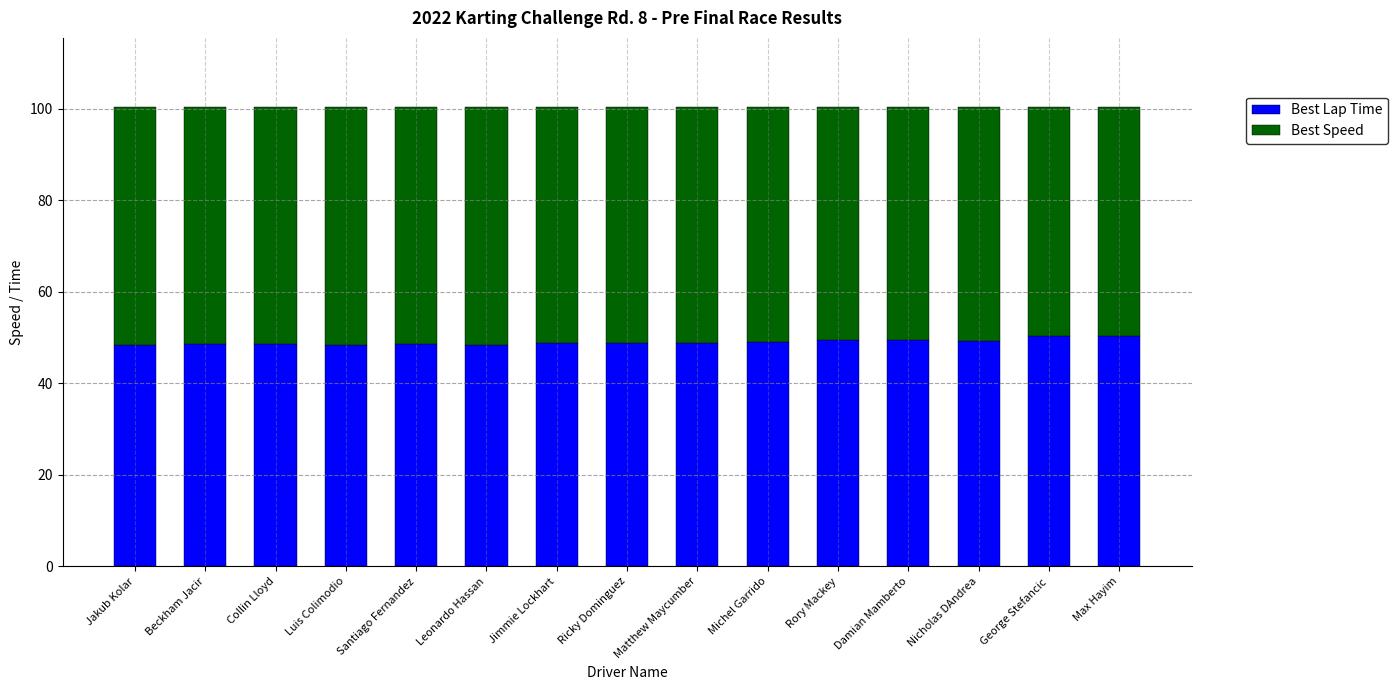

True or false: Best Lap Time has a value of 15.2 at Rory Mackey.

False